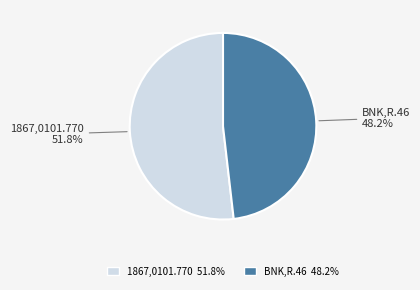

To the nearest percent, what is the average slice percentage?

50%